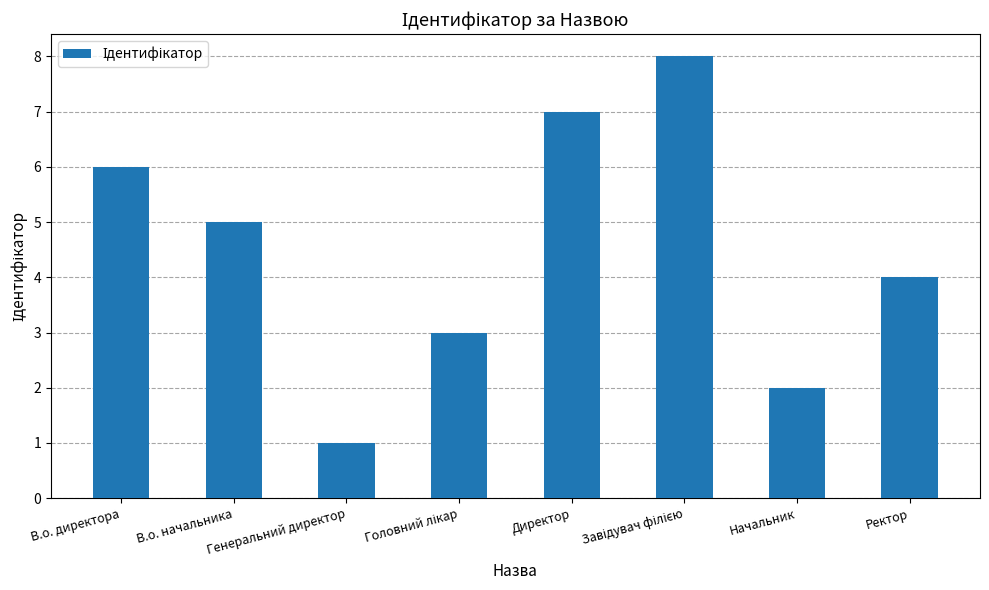

What is the difference between the maximum and minimum values?

7